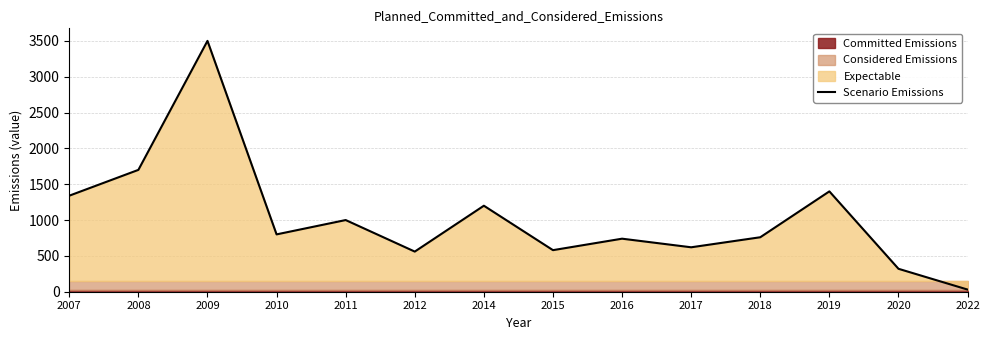

Count the number of values greater than 800.

6